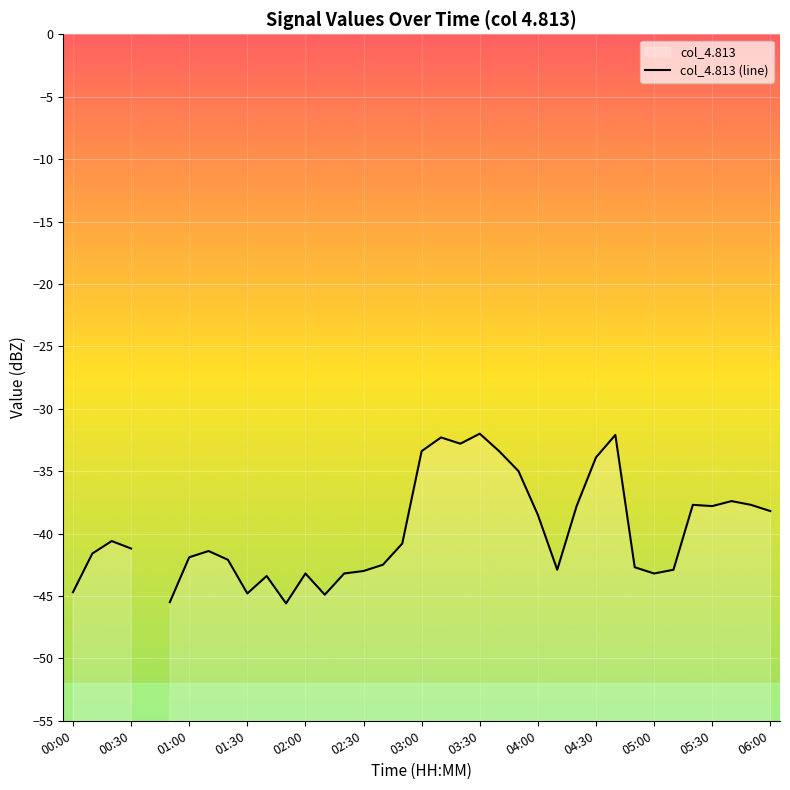

Count the number of categories in the chart.

37